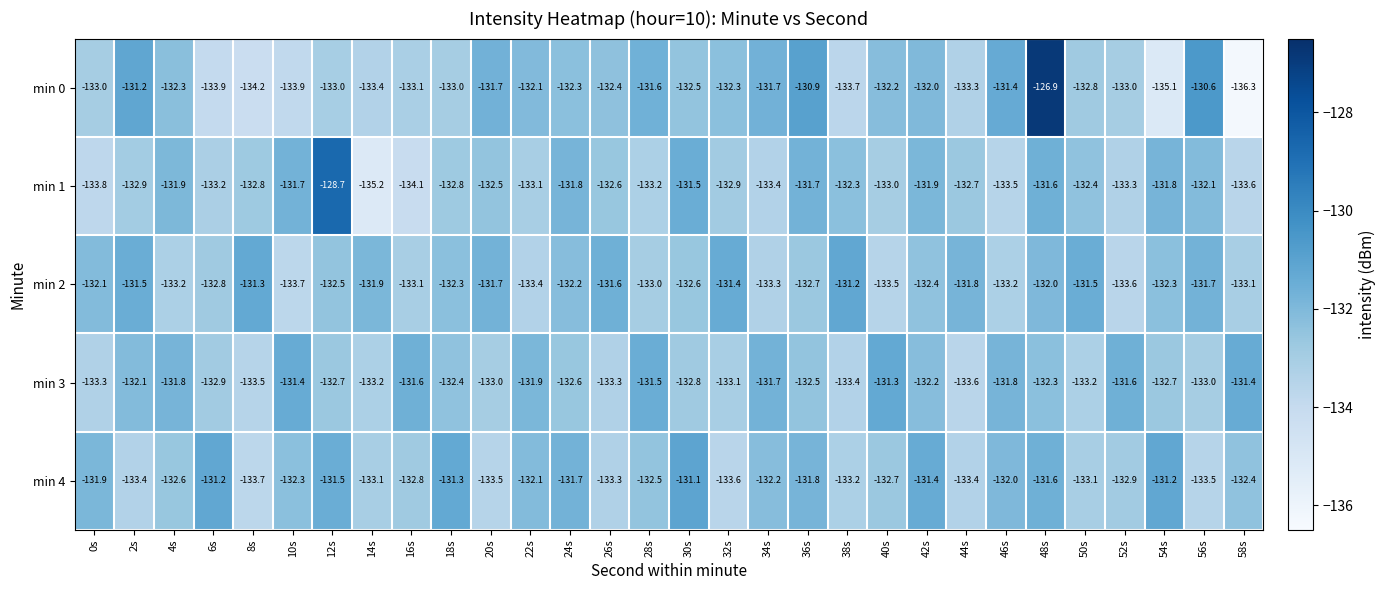

What is the difference between the maximum and second lowest values in the min 2 series?

2.4